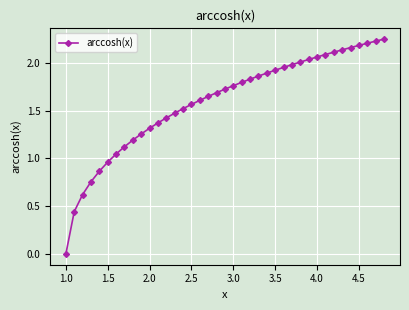

True or false: the data shows 2.6 at 3.0.

False